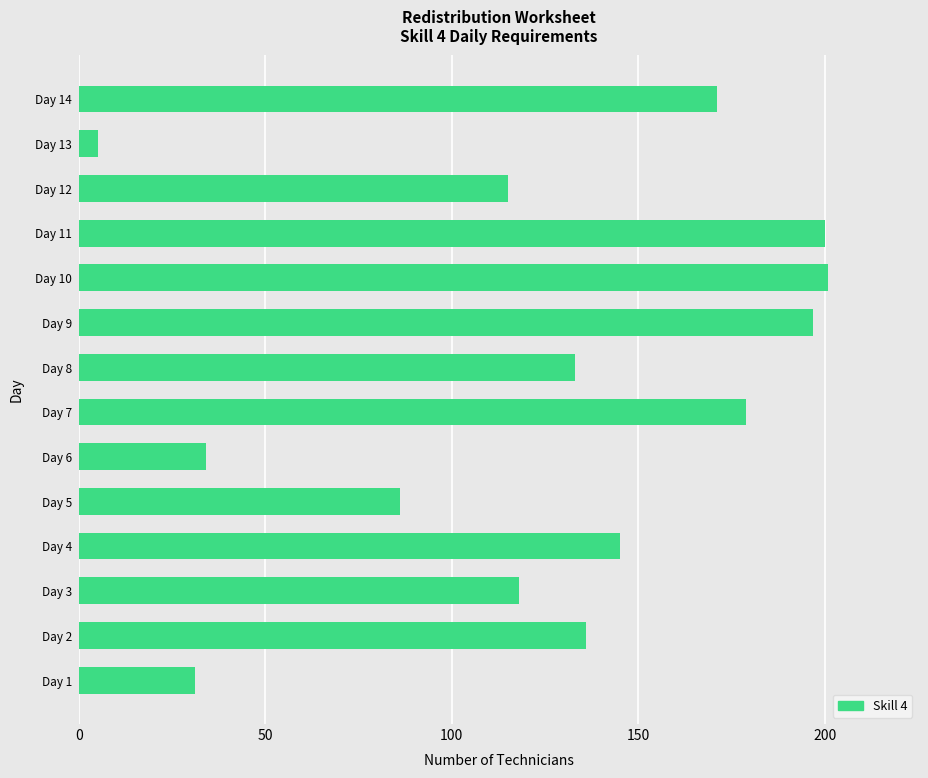

Reading bottom to top, what are all the values shown in this chart?

31	136	118	145	86	34	179	133	197	201	200	115	5	171